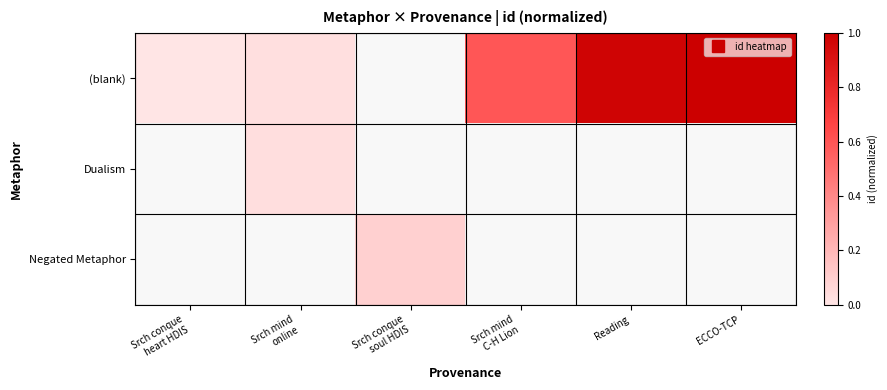

The value of (blank) at Reading is 1.0. True or false?

True